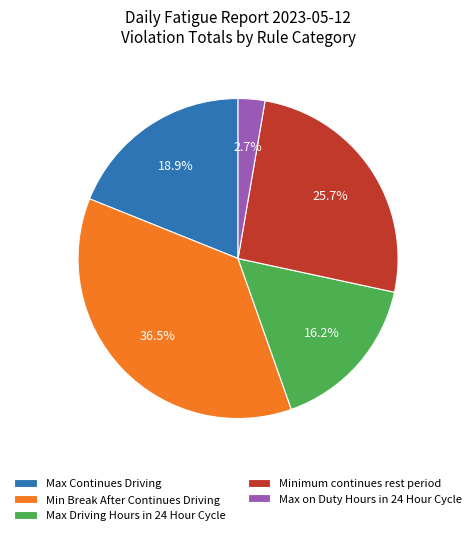

What is the ratio of the value at Max Driving Hours in 24 Hour Cycle to the value at Minimum continues rest period?

0.6